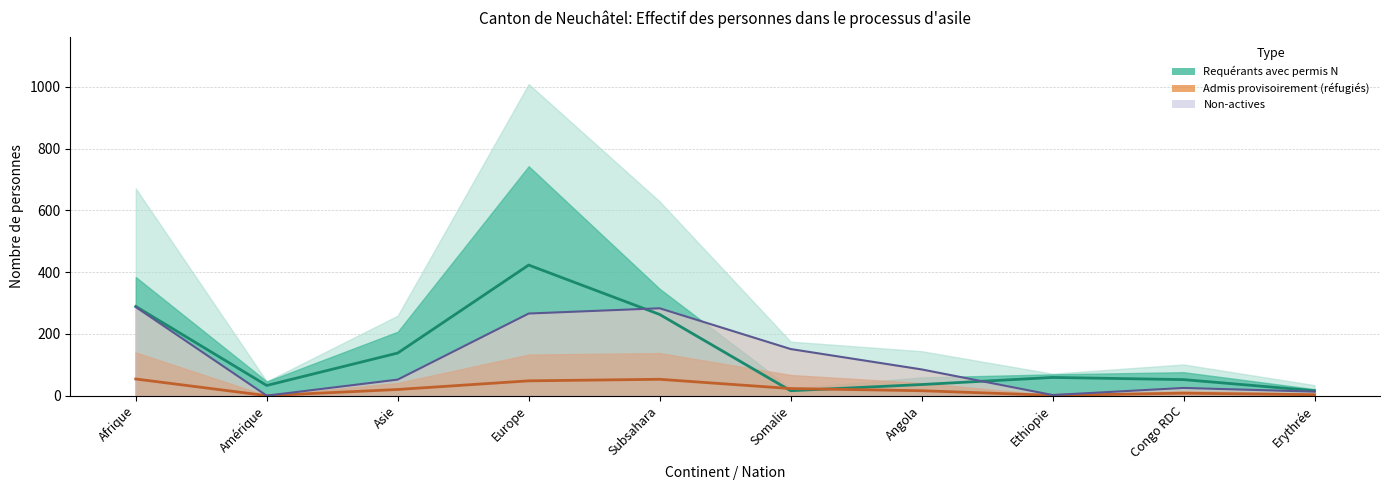

Which series has the widest spread of values?

Requérants N – Actives